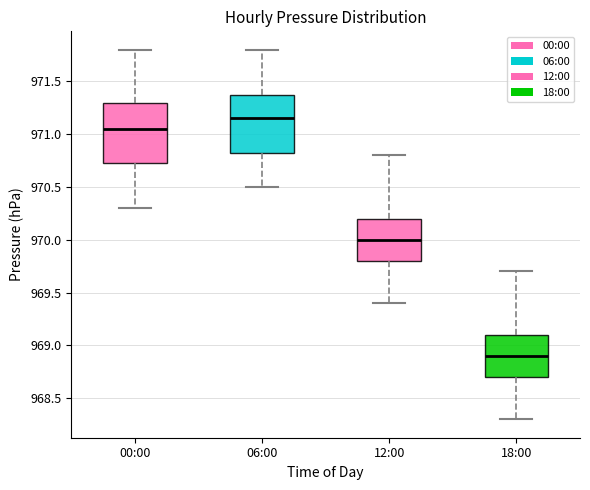

Reading left to right, transcribe this box plot: for each box, give where its median line is, the range the box spans, and where its two whiskers end, as read against the y-axis. The values are not printed on the chart, so give them approximately, as read against the axis.

00:00: median 971.05, box 970.75 to 971.30, whiskers 970.30 to 971.80
06:00: median 971.15, box 970.85 to 971.40, whiskers 970.50 to 971.80
12:00: median 970.00, box 969.80 to 970.20, whiskers 969.40 to 970.80
18:00: median 968.90, box 968.70 to 969.10, whiskers 968.30 to 969.70